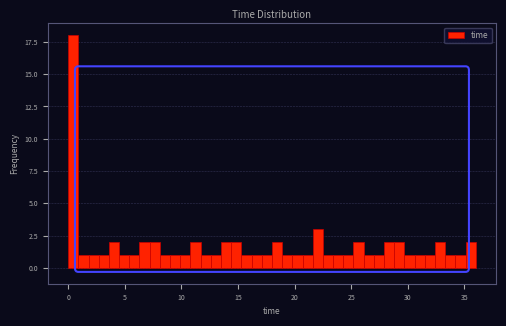

Around what value on the x-axis is the tallest bar? Give the approximate position of its centre, as read against the axis.

0.5